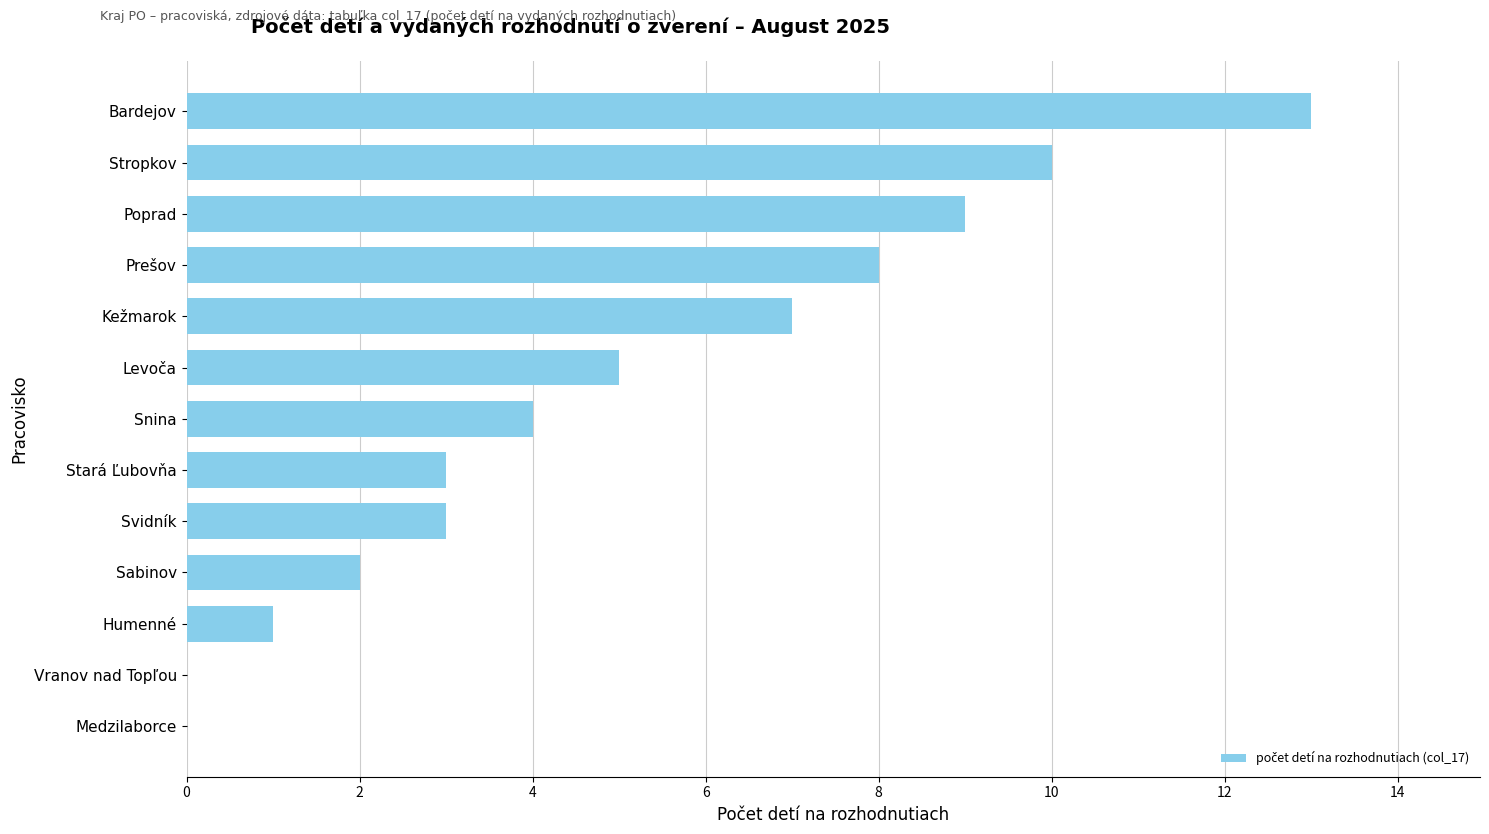

What is the change in value from Snina to Poprad?

+5